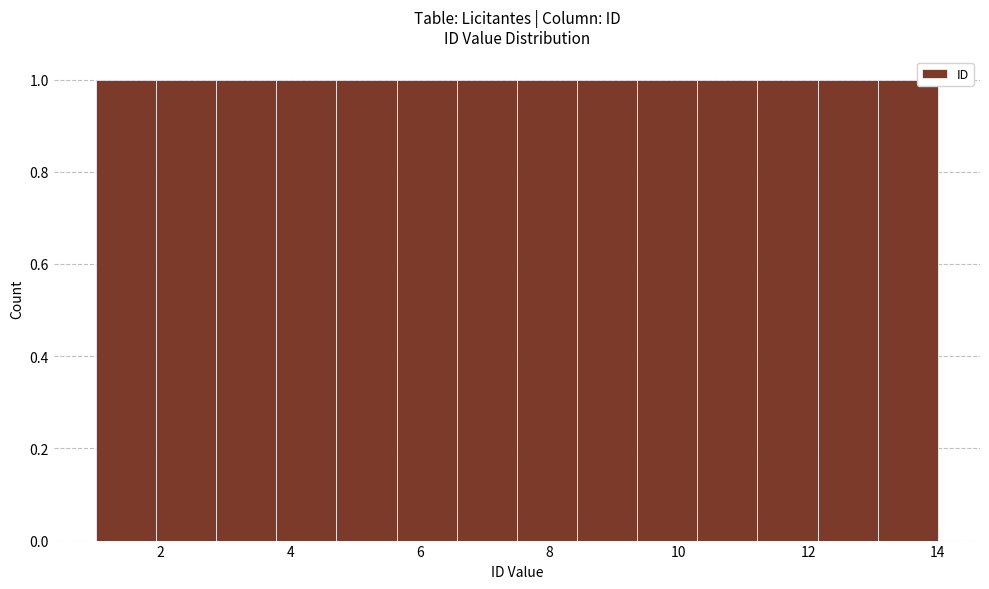

Reading left to right, transcribe this chart: for each bar, give the range it covers on the x-axis and its height. Neither the bar edges nor the heights are printed on the chart, so give them approximately, as read against the axes.

1.0 to 2.0: 1
2.0 to 2.8: 1
2.8 to 3.8: 1
3.8 to 4.8: 1
4.8 to 5.6: 1
5.6 to 6.6: 1
6.6 to 7.6: 1
7.6 to 8.4: 1
8.4 to 9.4: 1
9.4 to 10.2: 1
10.2 to 11.2: 1
11.2 to 12.2: 1
12.2 to 13.0: 1
13.0 to 14.0: 1